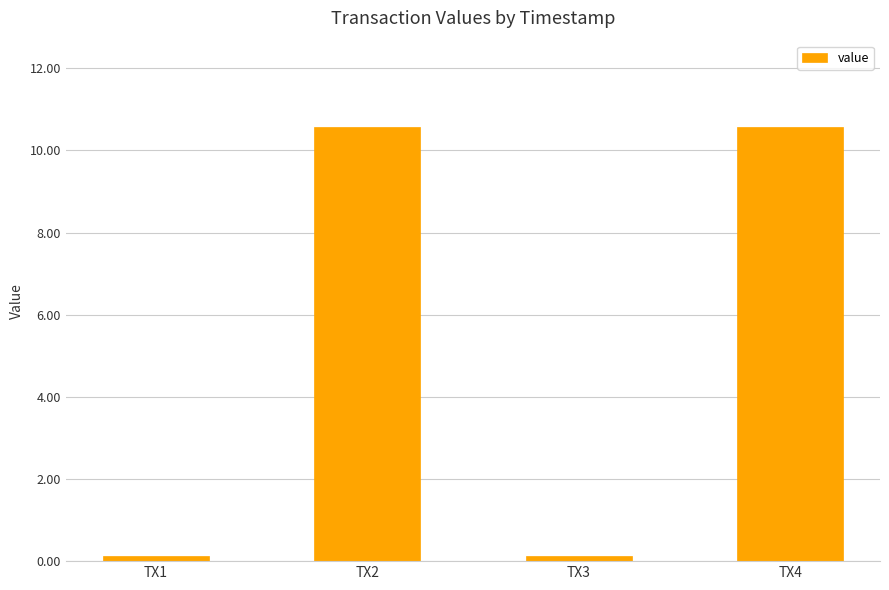

What is the sum of all values?

21.4